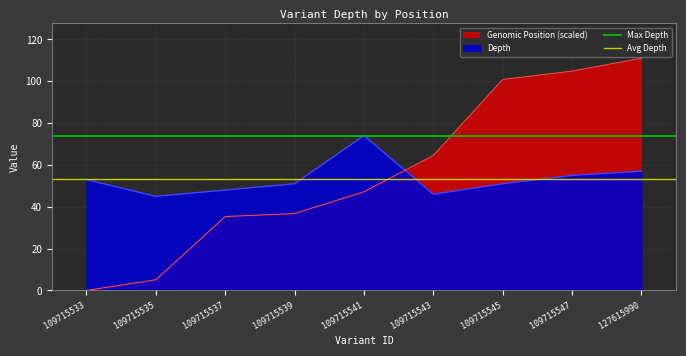

True or false: Avg Depth has a value of 81.5 at 109715533.

False